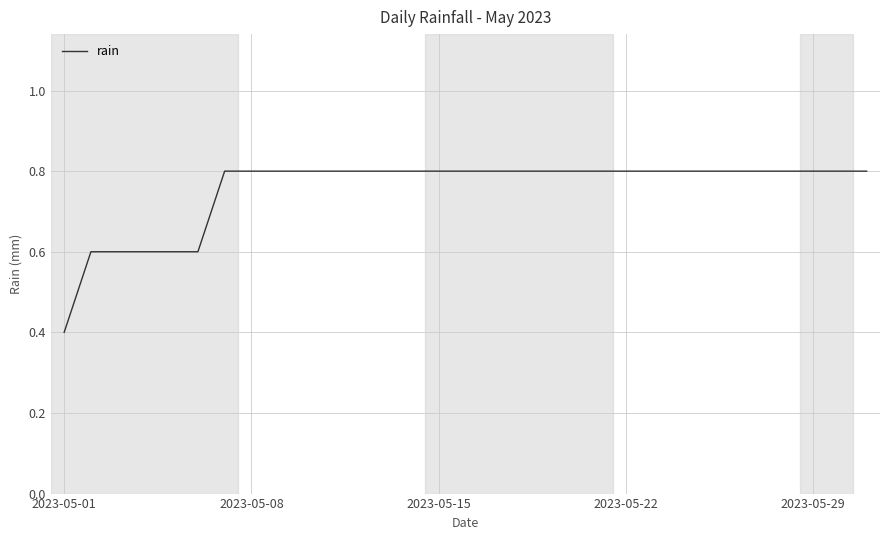

What is the difference between the maximum and minimum values?

0.4